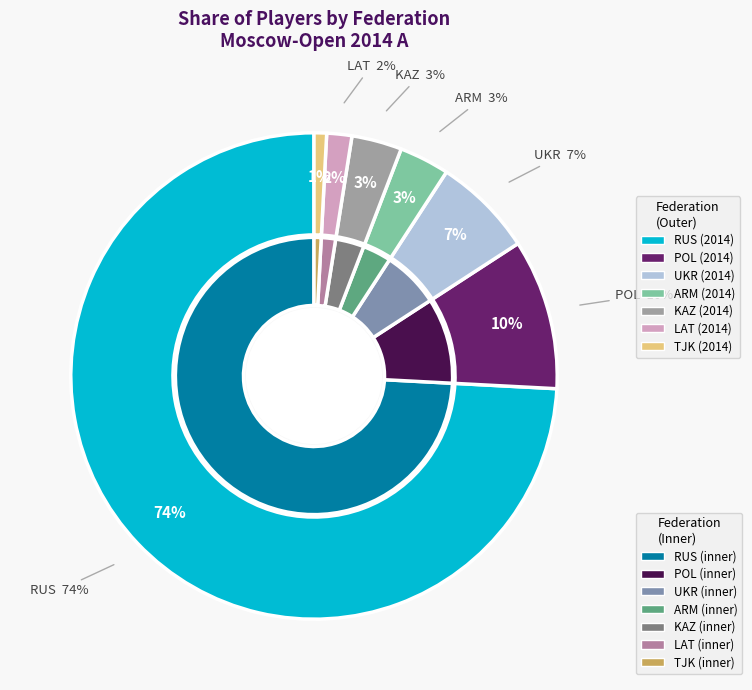

What percentage is NOT represented by ARM?

96.7%